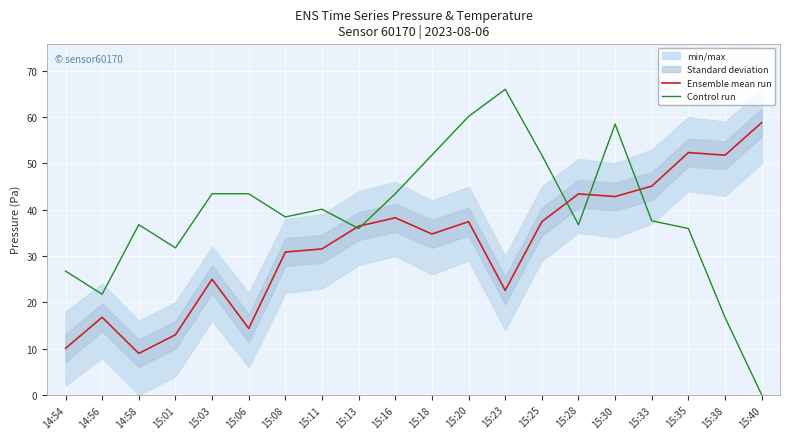

At 15:25, list the series in order from largest to smallest.

Control run, Ensemble mean run